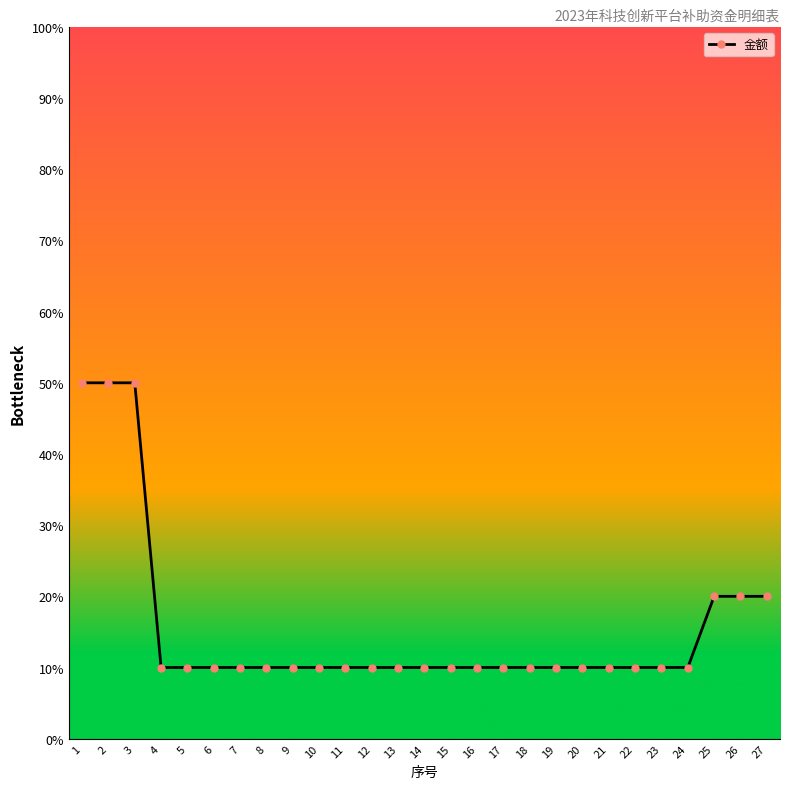

What is the sum of the values at 24 and 2?

60